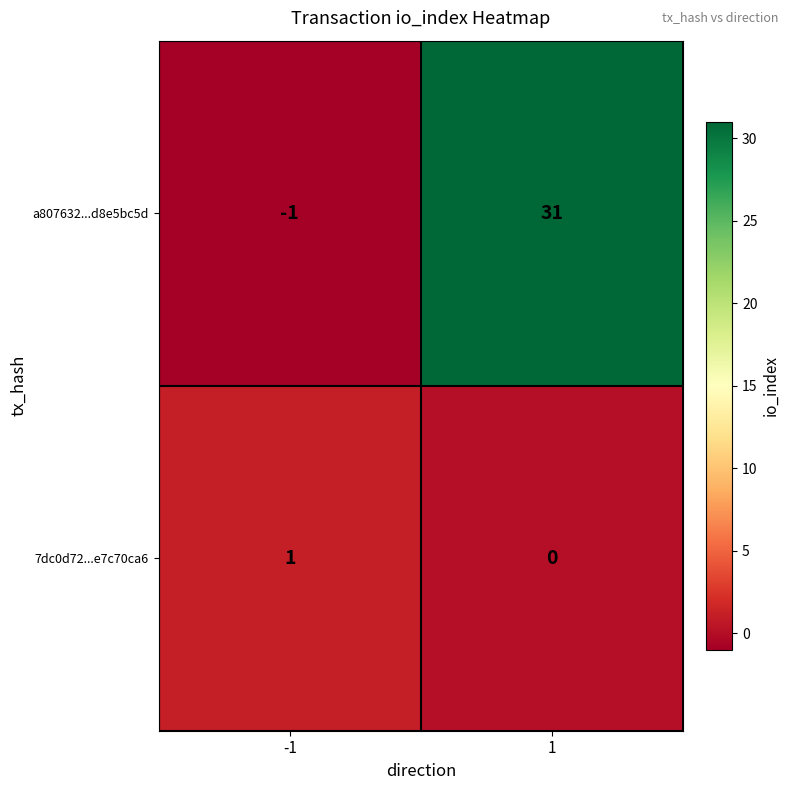

What is the average value of the a807632...d8e5bc5d series?

15